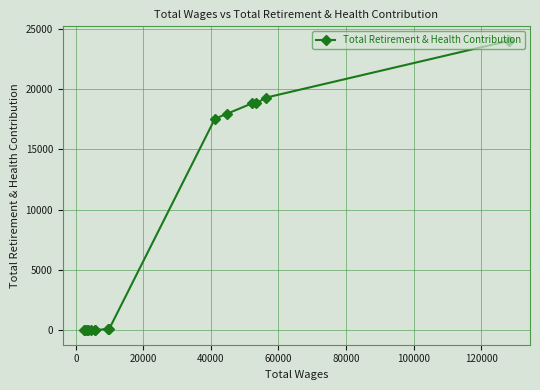

What is the average value?

7772